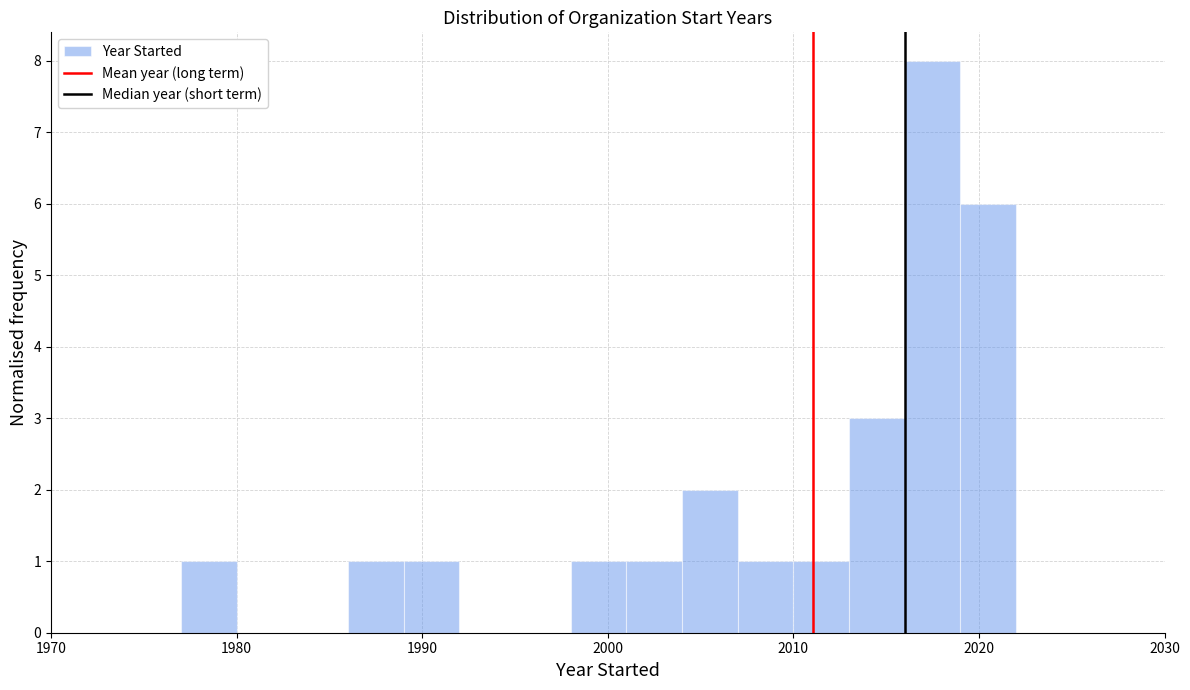

Around what value on the x-axis is the tallest bar? Give the approximate position of its centre, as read against the axis.

2018